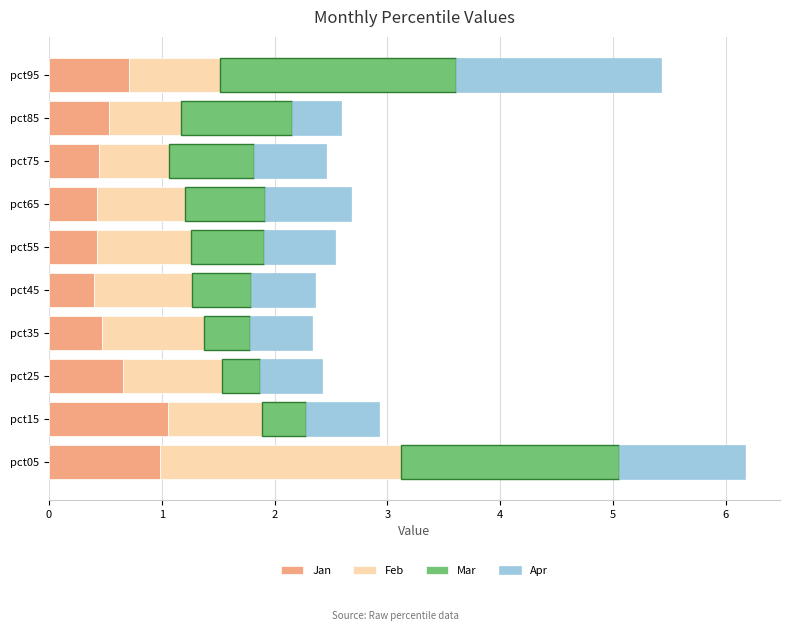

What is the difference between the Apr values at pct75 and pct35?

0.1